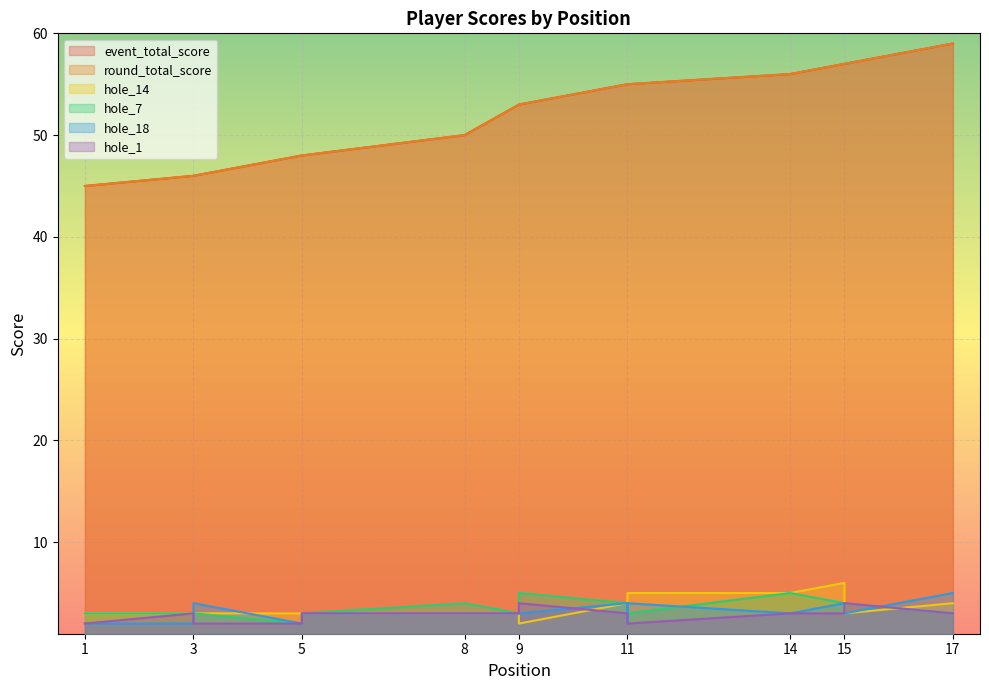

What is the value of the hole_1 point at the 9th from the left?

3